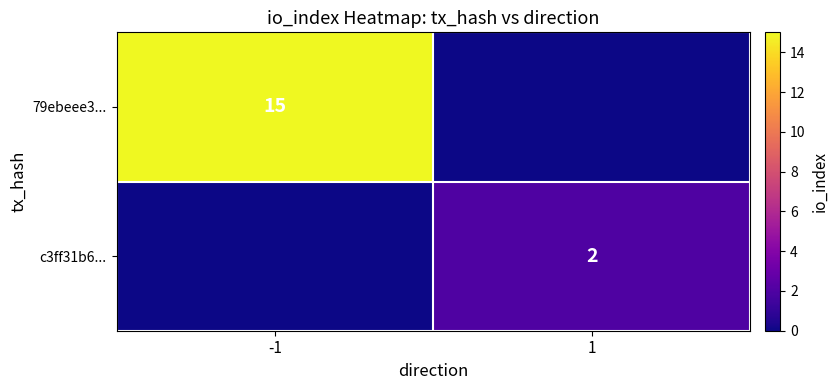

Is the value of c3ff31b6... at 1 greater than the value of 79ebeee3... at -1?

No